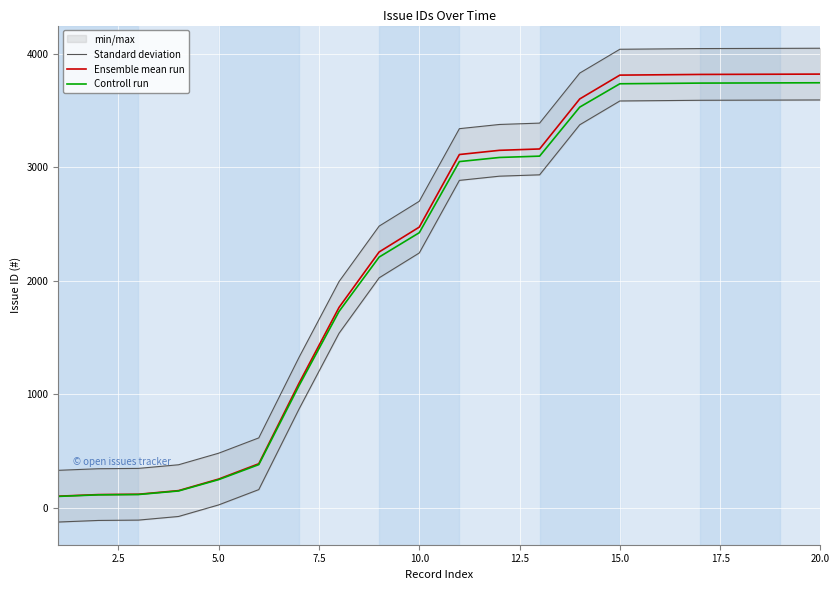

What is the minimum value for Controll run?

98.0